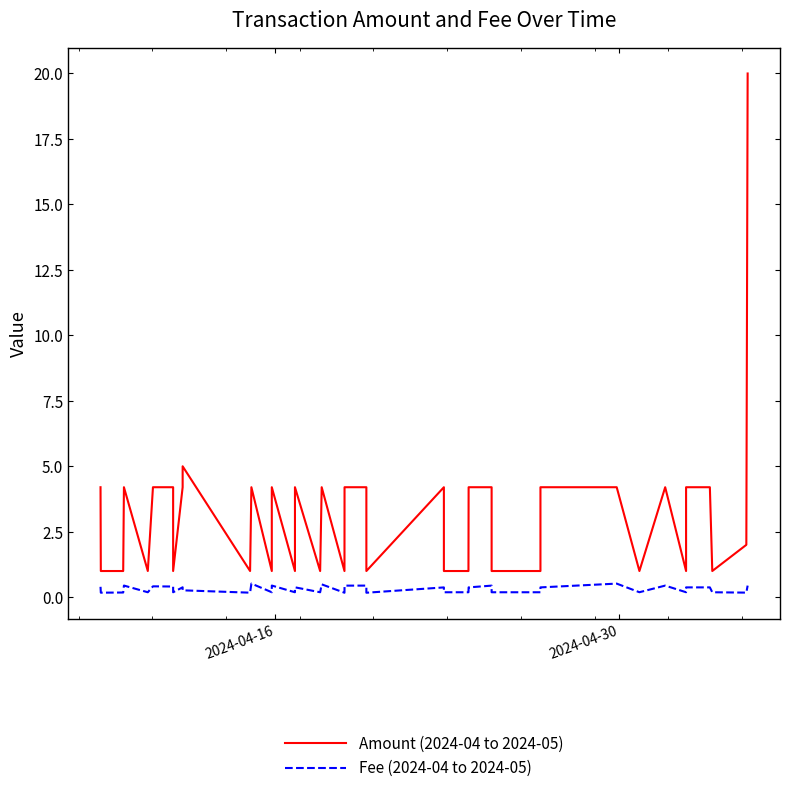

True or false: Amount (2024-04 to 2024-05) and Fee (2024-04 to 2024-05) intersect in this chart.

False